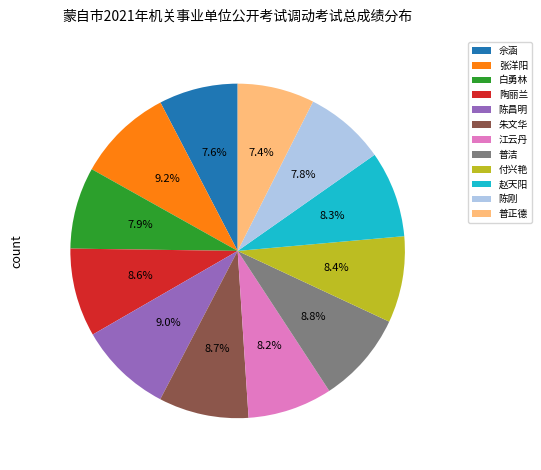

To the nearest percent, what is the combined percentage of 付兴艳 and 陈昌明?

17%